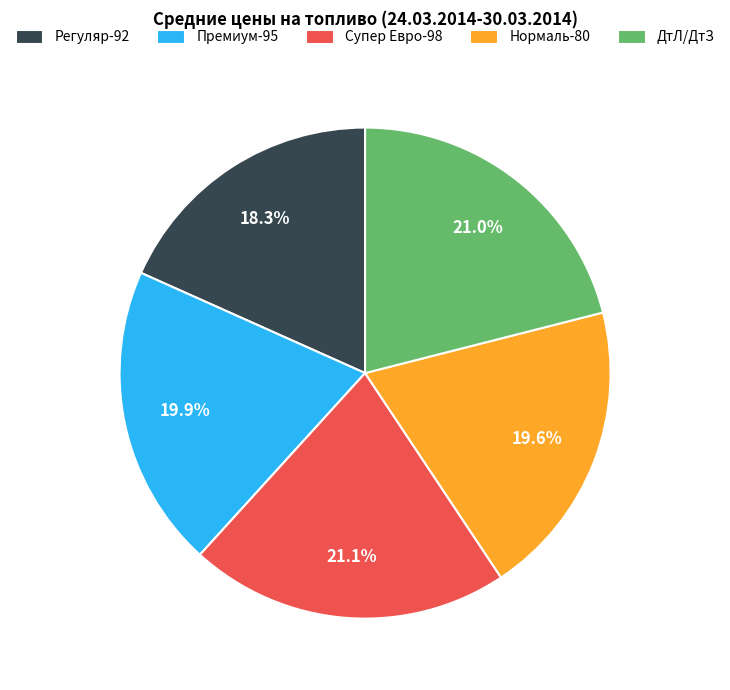

To the nearest percent, what is the average slice percentage?

20%